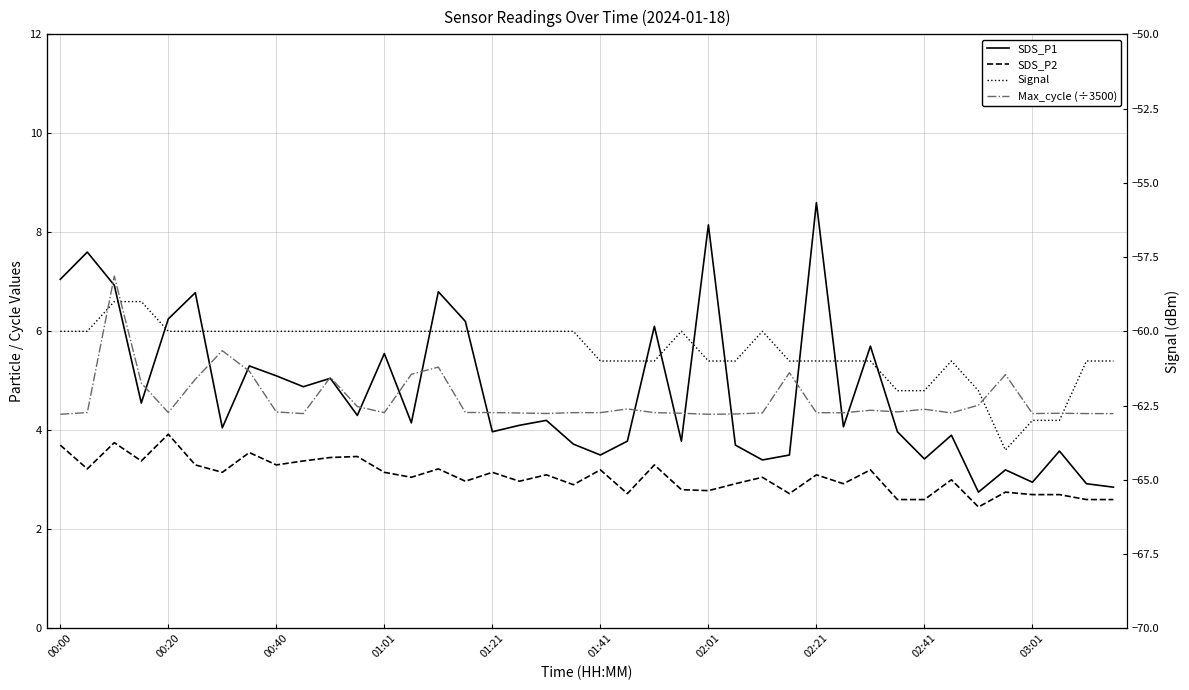

Which has a higher value, 20 or 18?

18